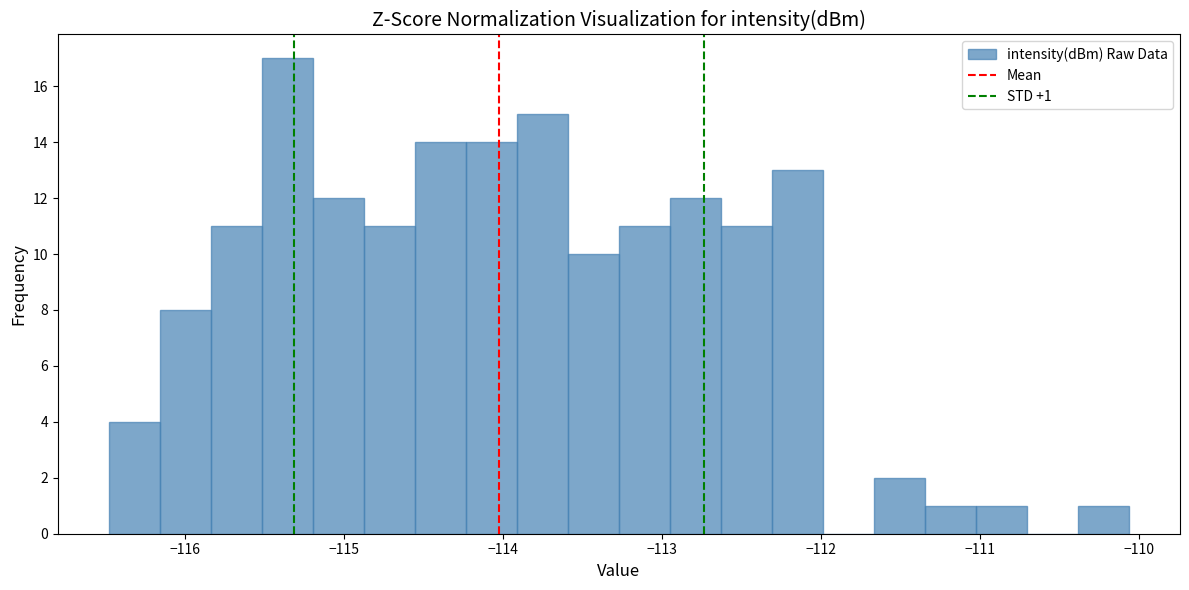

Read against the x-axis, roughly where is the centre of the tallest bar?

-115.4